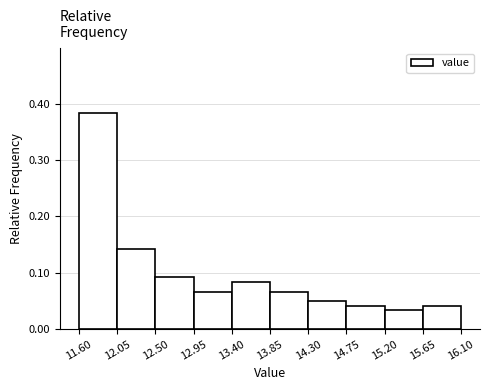

Over which range of the x-axis is the bar tallest?

11.60 to 12.05